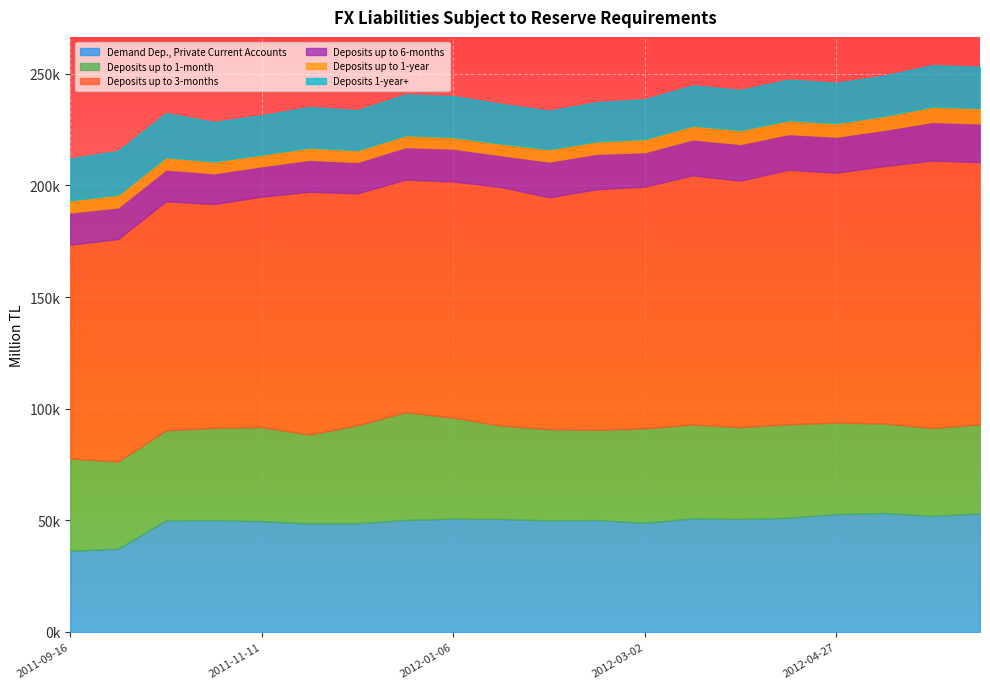

True or false: Deposits up to 3-months and Demand Dep., Private Current Accounts intersect in this chart.

False